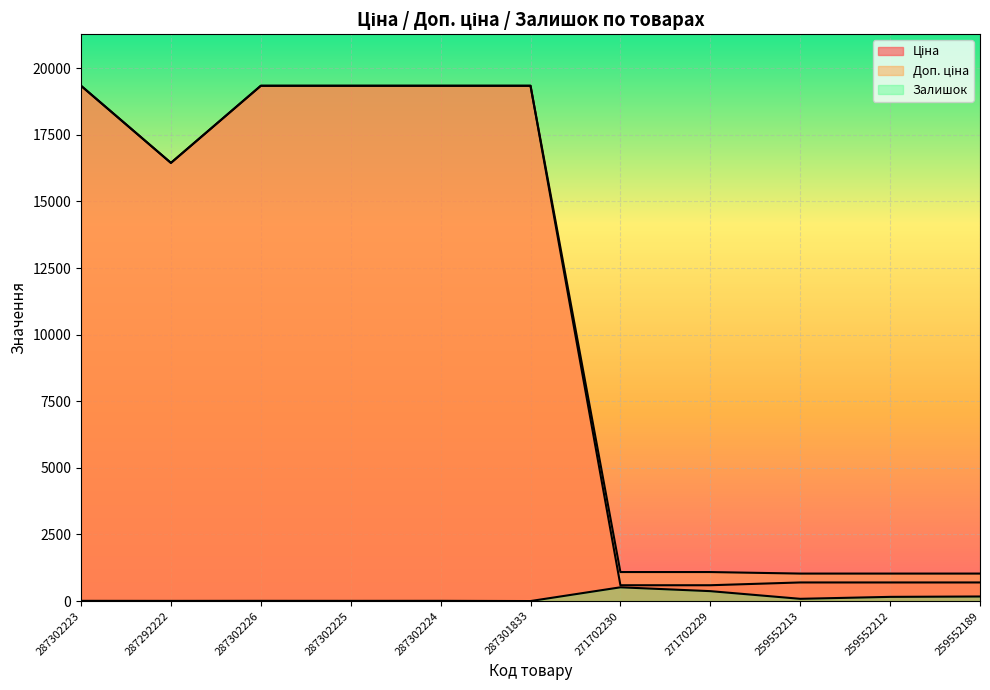

At which label is Ціна closest to 9968?

287292222